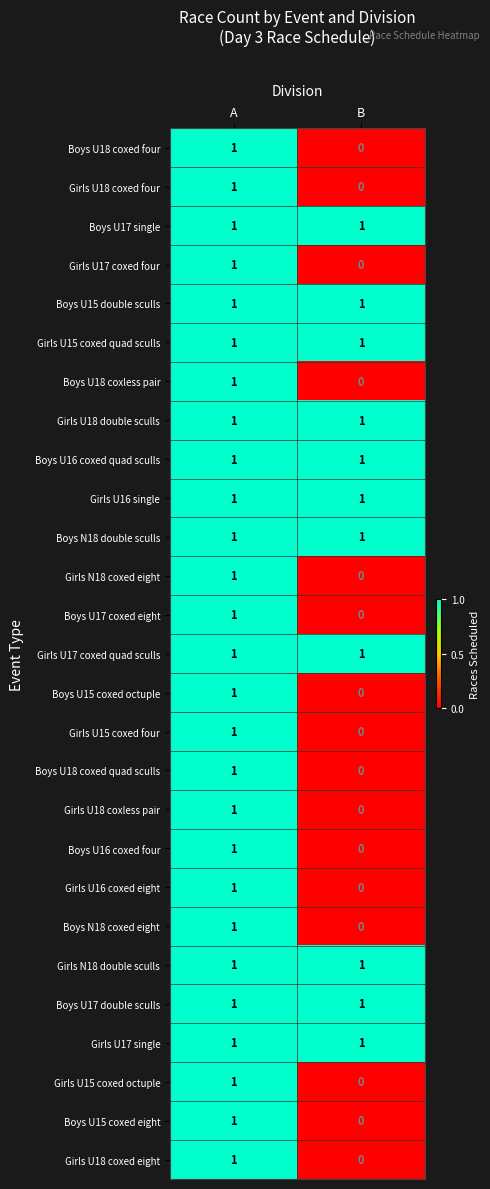

Is the value of Boys U15 coxed octuple at B greater than the value of Boys U16 coxed four at A?

No